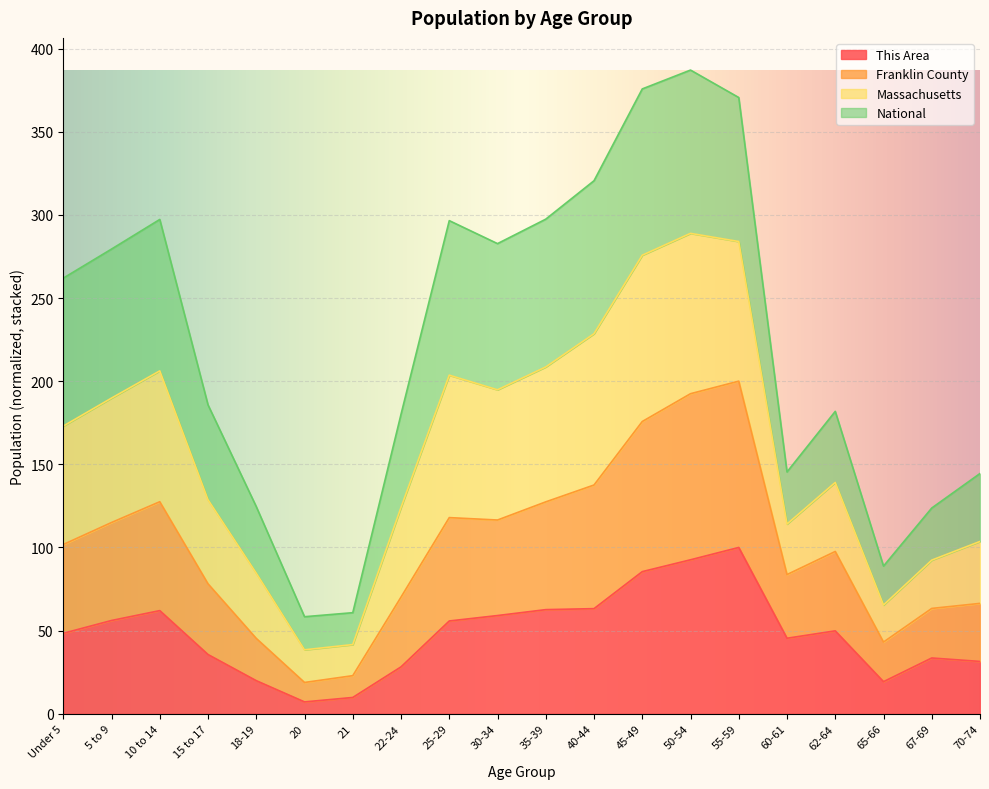

At which category does Franklin County reach its first local valley?

20